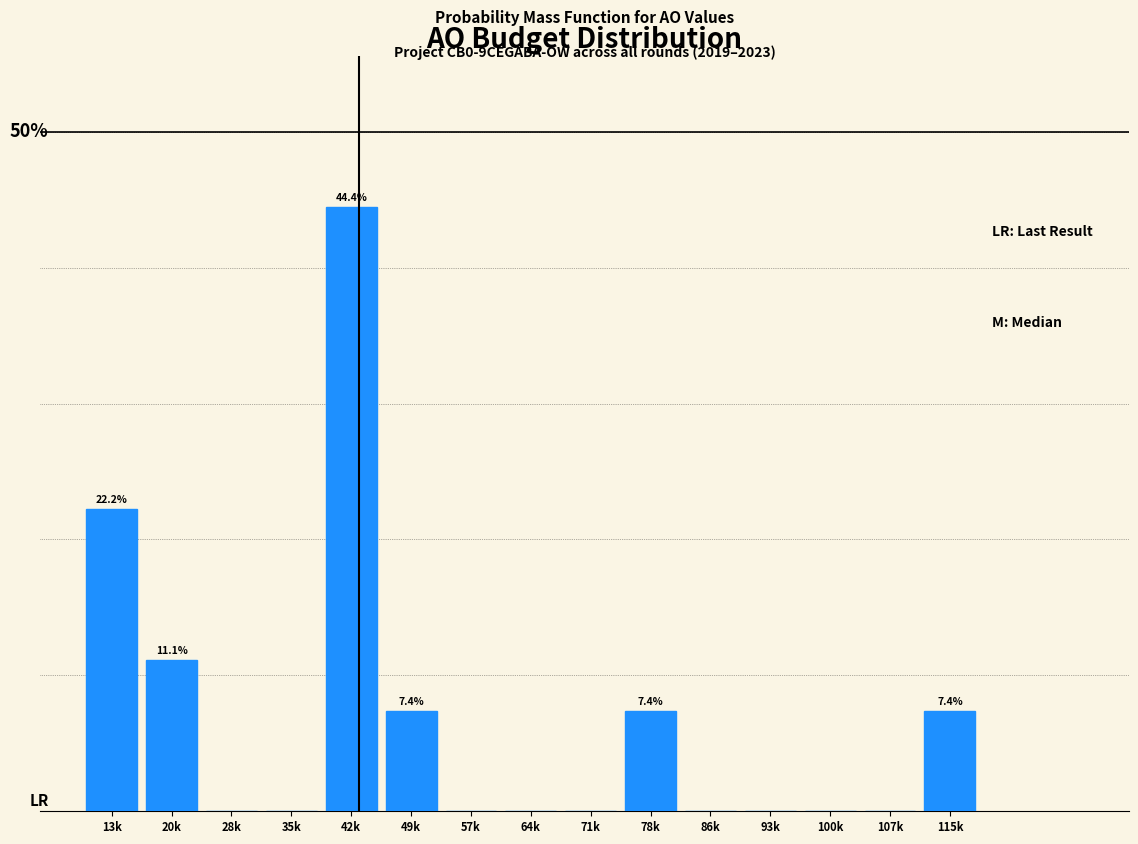

Are the bars horizontal?

No